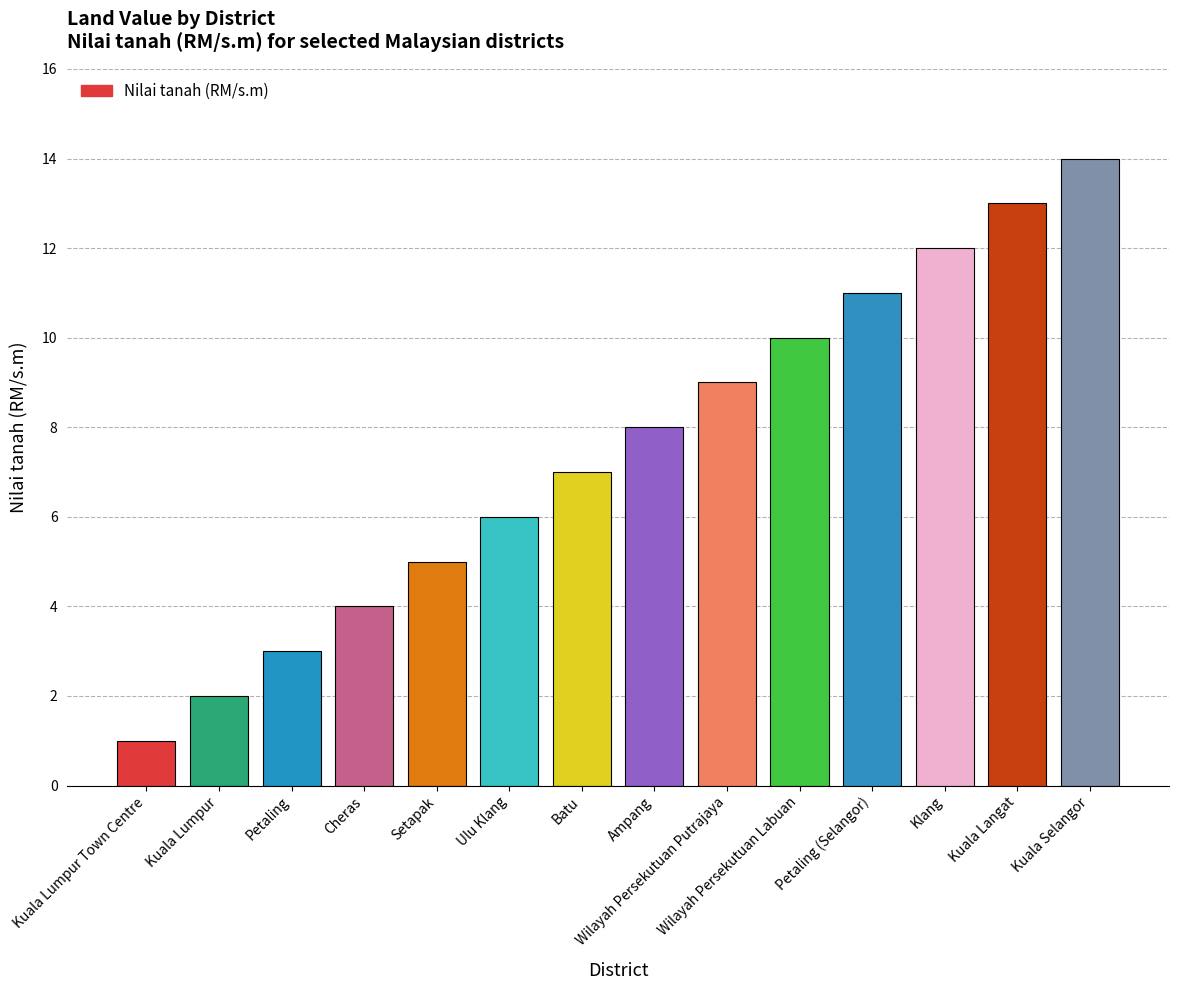

What is the value of the 5th bar from the left?

5